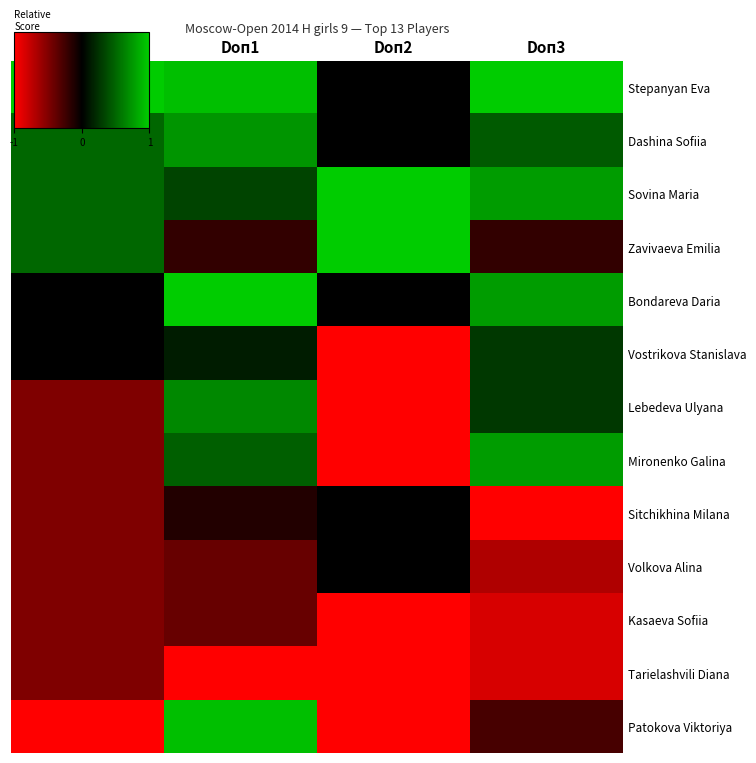

Reading right to left, what are all the values shown in this chart?

Stepanyan Eva: Doп3=1.0	Doп2=0.0	Doп1=0.9	Points=1.0
Dashina Sofiia: Doп3=0.4	Doп2=0.0	Doп1=0.7	Points=0.5
Sovina Maria: Doп3=0.8	Doп2=1.0	Doп1=0.3	Points=0.5
Zavivaeva Emilia: Doп3=-0.2	Doп2=1.0	Doп1=-0.2	Points=0.5
Bondareva Daria: Doп3=0.8	Doп2=0.0	Doп1=1.0	Points=0.0
Vostrikova Stanislava: Doп3=0.3	Doп2=-1.0	Doп1=0.1	Points=0.0
Lebedeva Ulyana: Doп3=0.3	Doп2=-1.0	Doп1=0.7	Points=-0.5
Mironenko Galina: Doп3=0.8	Doп2=-1.0	Doп1=0.5	Points=-0.5
Sitchikhina Milana: Doп3=-1.0	Doп2=0.0	Doп1=-0.1	Points=-0.5
Volkova Alina: Doп3=-0.7	Doп2=0.0	Doп1=-0.4	Points=-0.5
Kasaeva Sofiia: Doп3=-0.8	Doп2=-1.0	Doп1=-0.4	Points=-0.5
Tarielashvili Diana: Doп3=-0.8	Doп2=-1.0	Doп1=-1.0	Points=-0.5
Patokova Viktoriya: Doп3=-0.3	Doп2=-1.0	Doп1=0.9	Points=-1.0